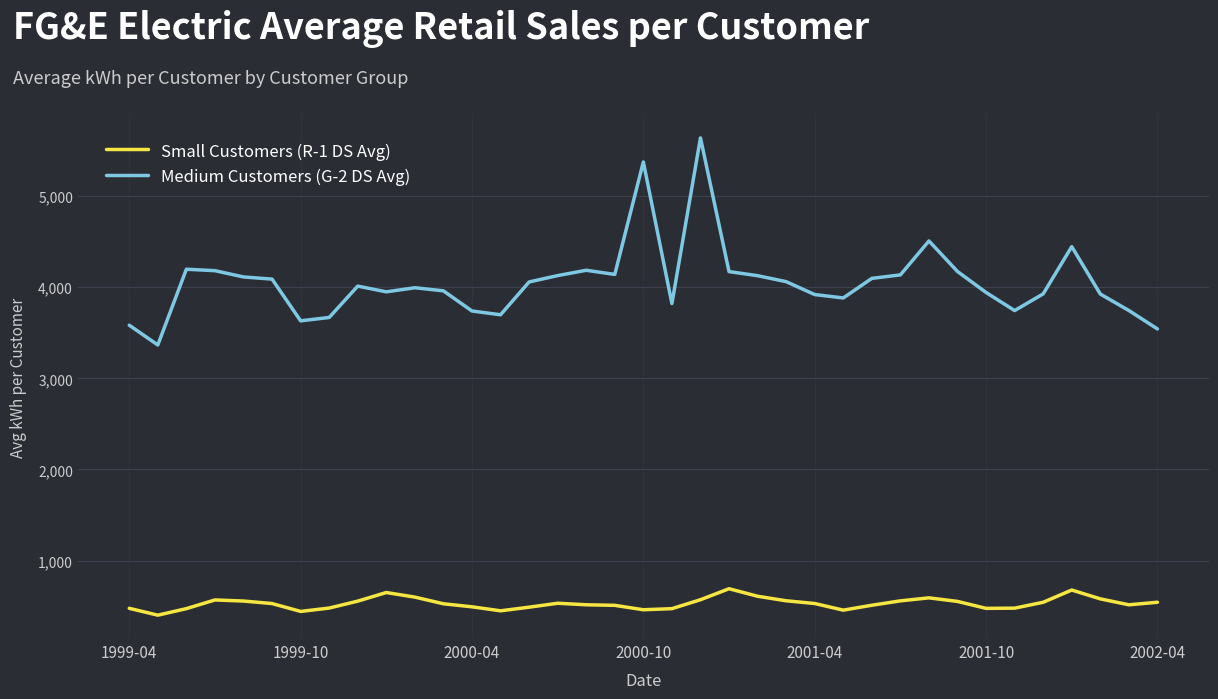

Which series has the largest total across all categories?

Medium Customers (G-2 DS Avg)